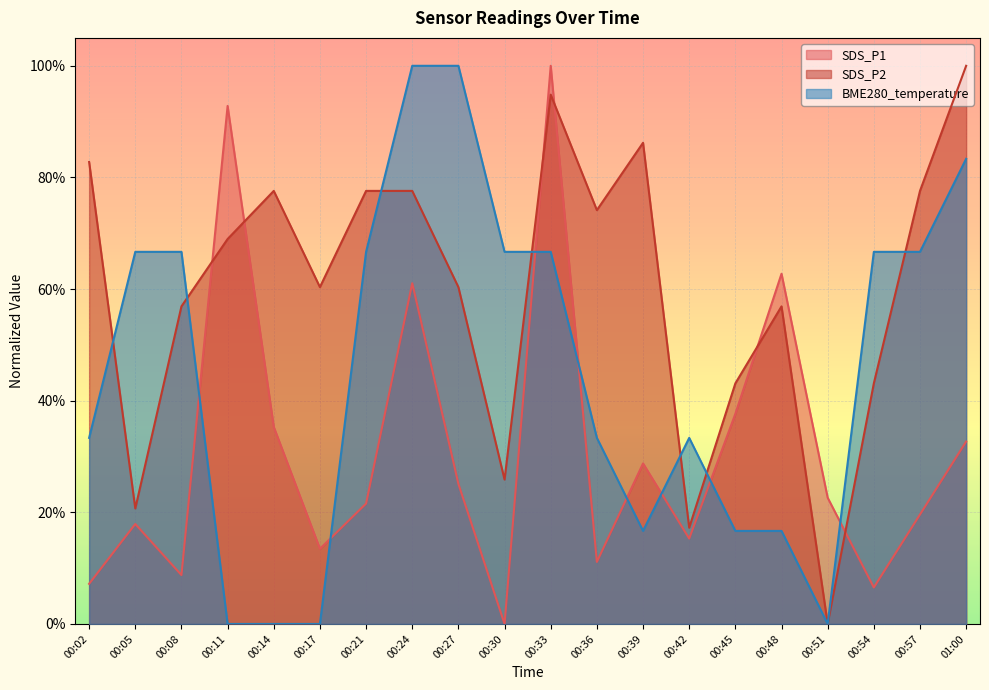

True or false: SDS_P1 has a value of 0.0 at 00:30.

True